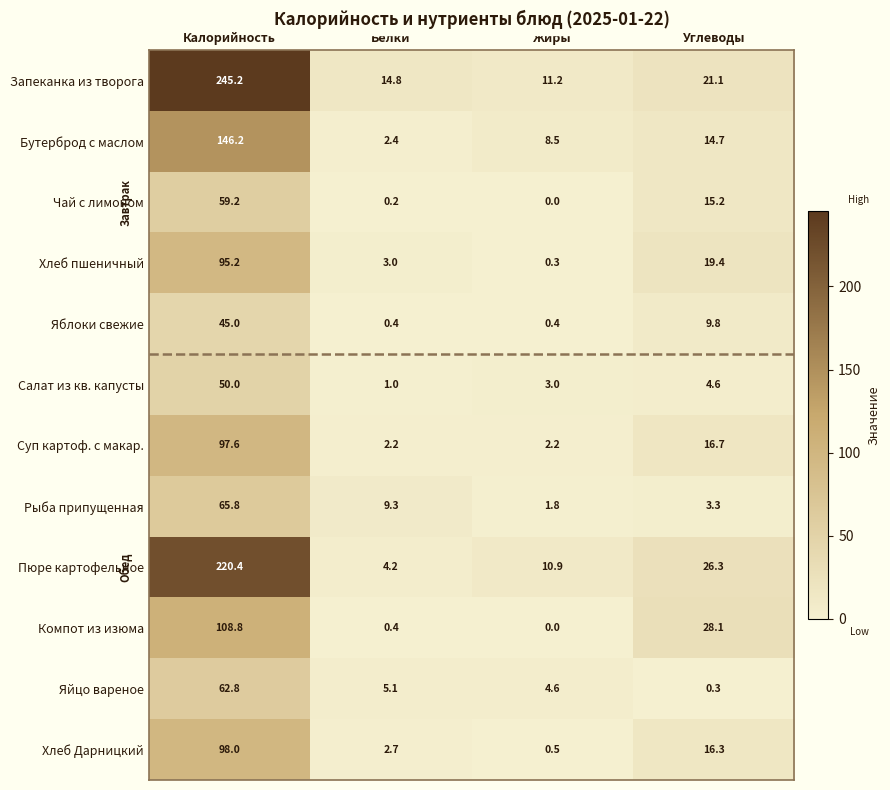

How many distinct data groups are displayed?

12